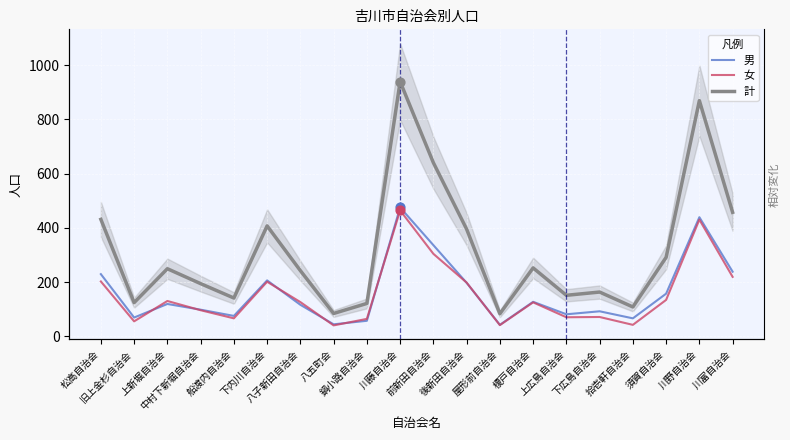

Which series contains the highest Y value?

計